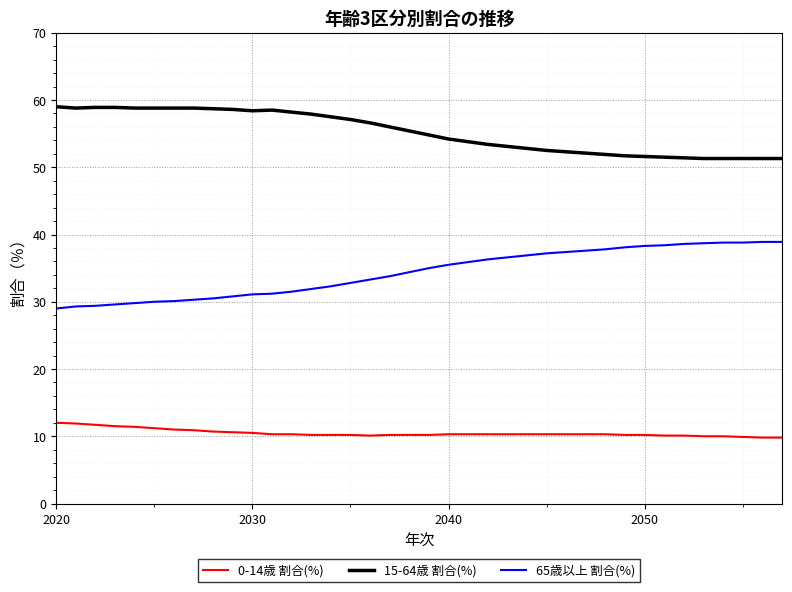

What is the minimum value shown in the chart?

9.8